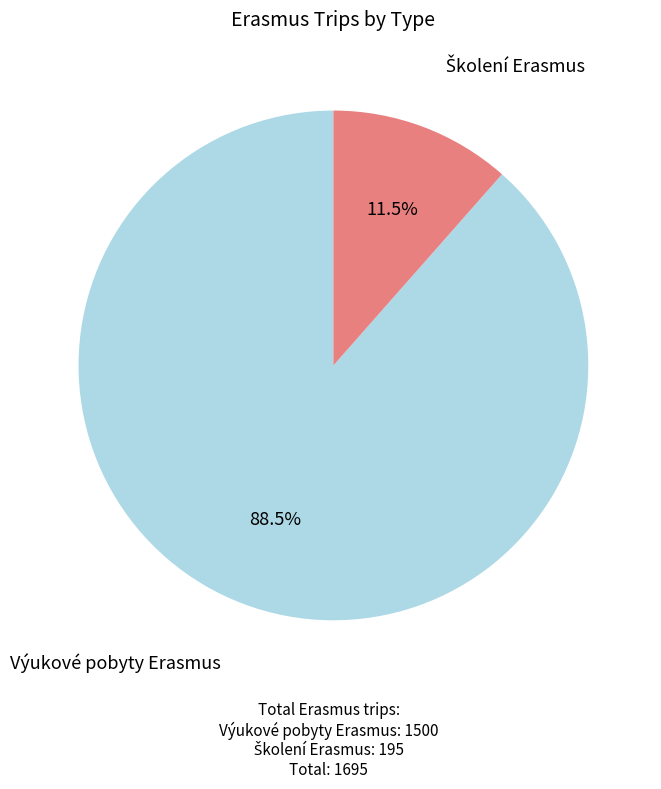

How many slices are in this pie chart?

2